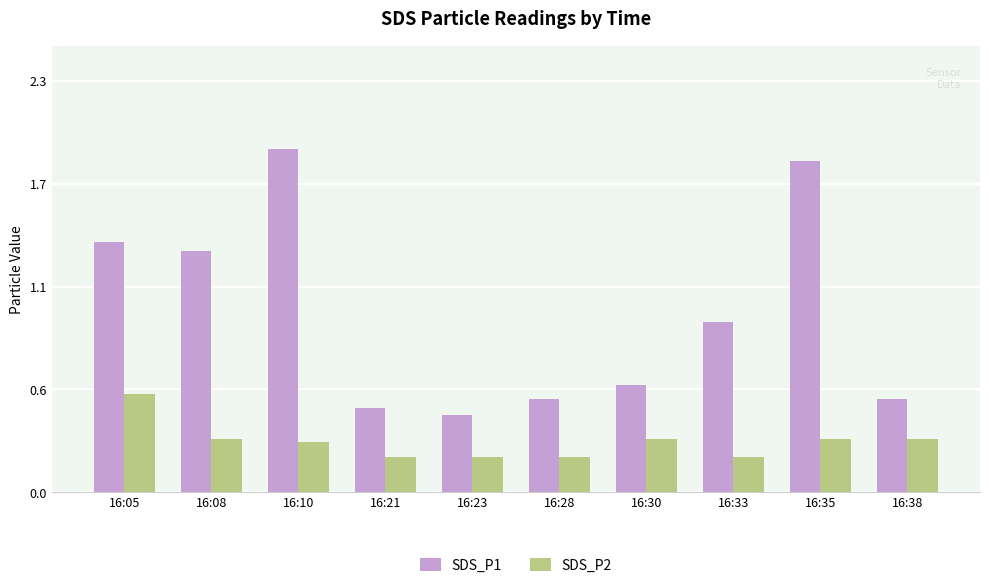

Between 16:08 and 16:23, which is larger?

16:08